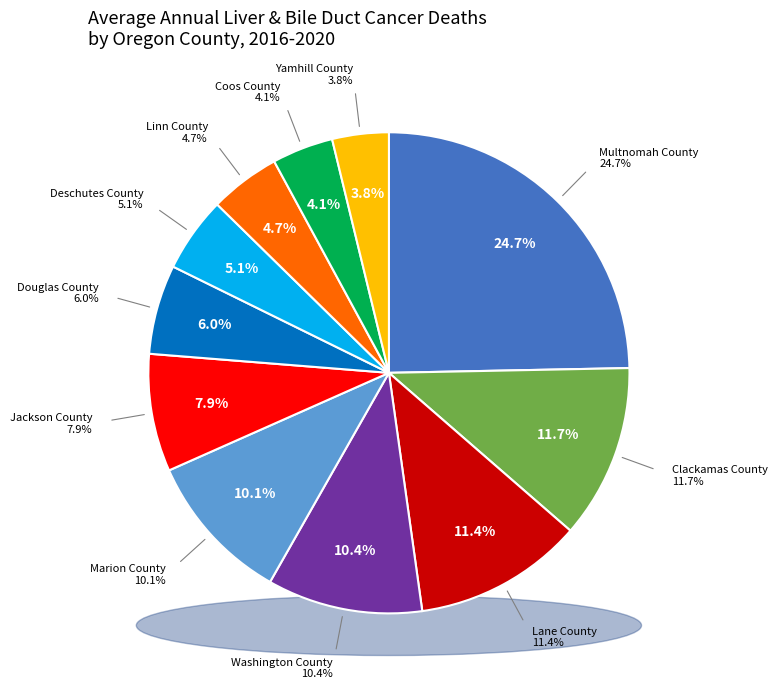

What is the smallest slice in the pie chart?

Yamhill County